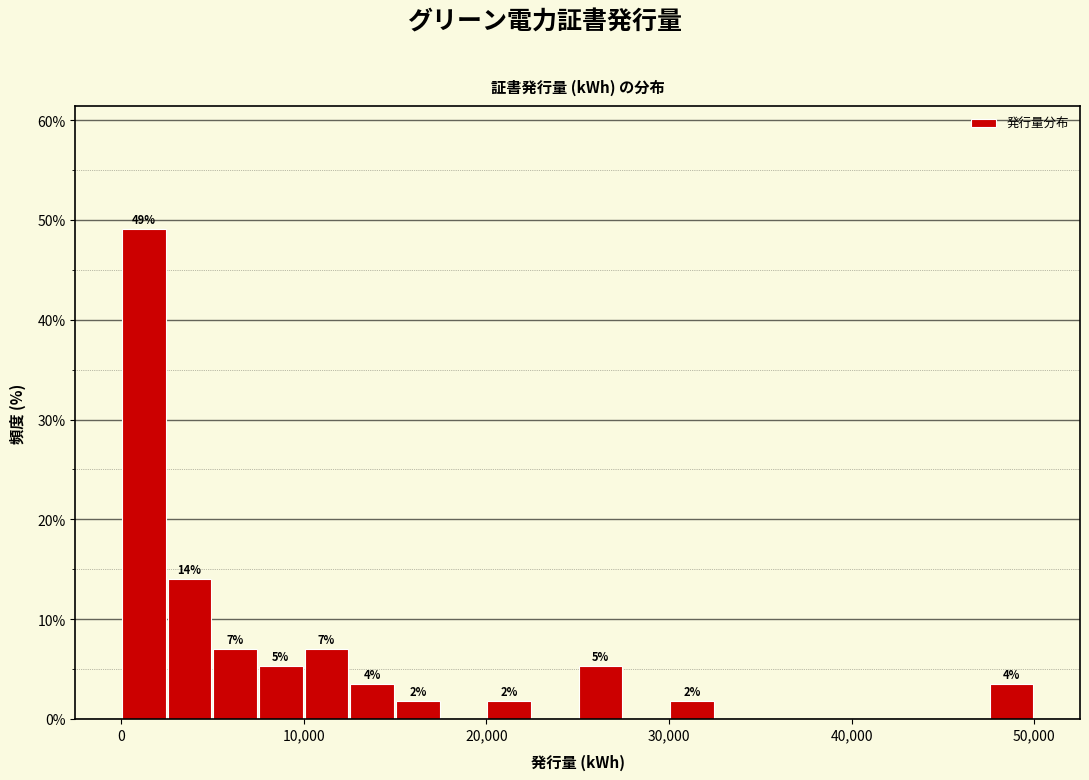

Around what value on the x-axis is the tallest bar? Give the approximate position of its centre, as read against the axis.

1000